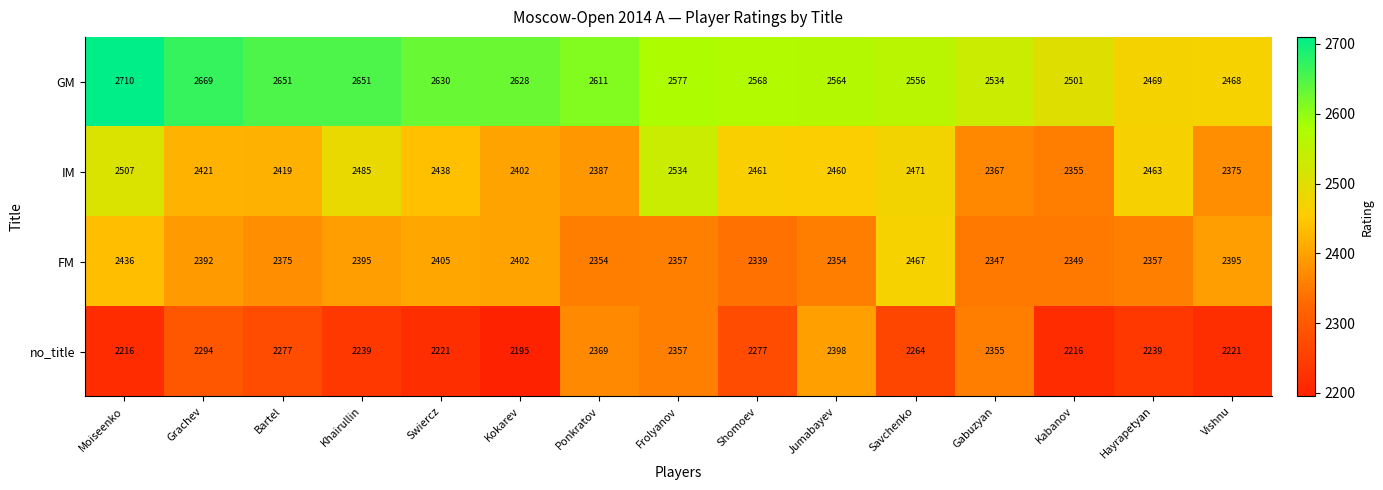

Between Grachev and Jumabayev, which series saw the biggest shift?

GM